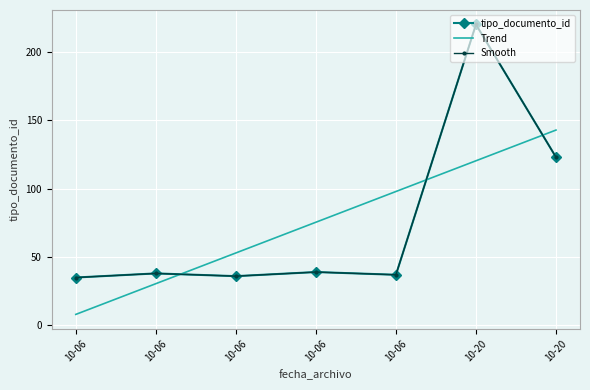

Which label corresponds to the largest value in the chart?

2023-10-20